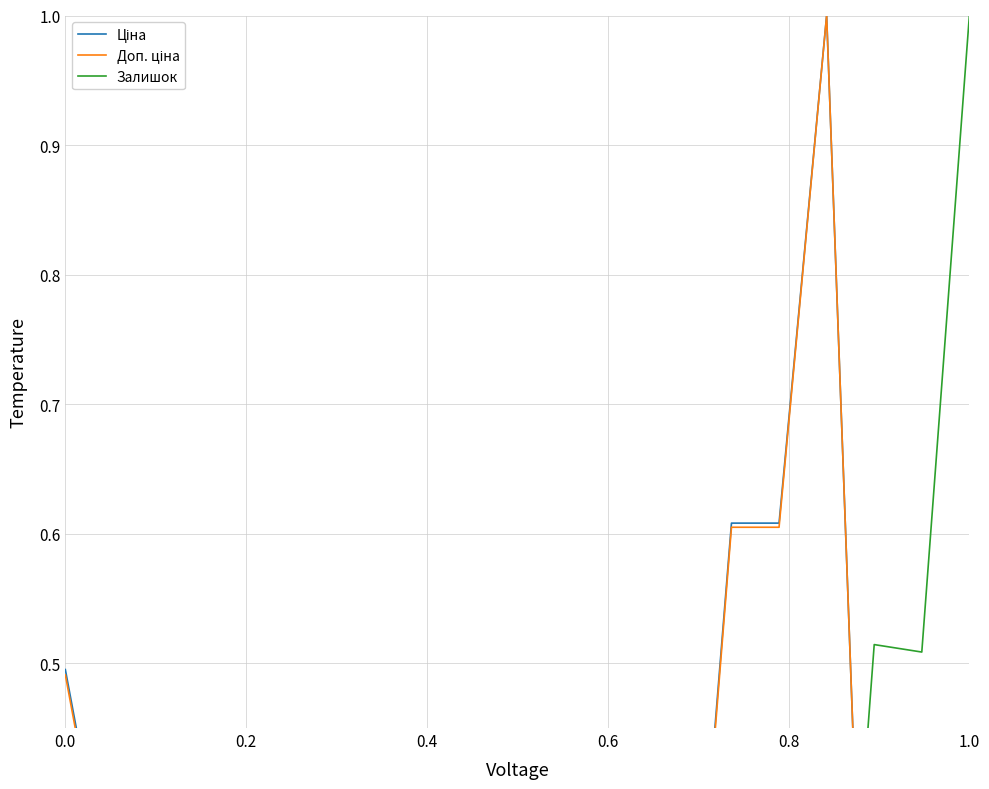

True or false: Доп. ціна and Залишок cross at least once.

True